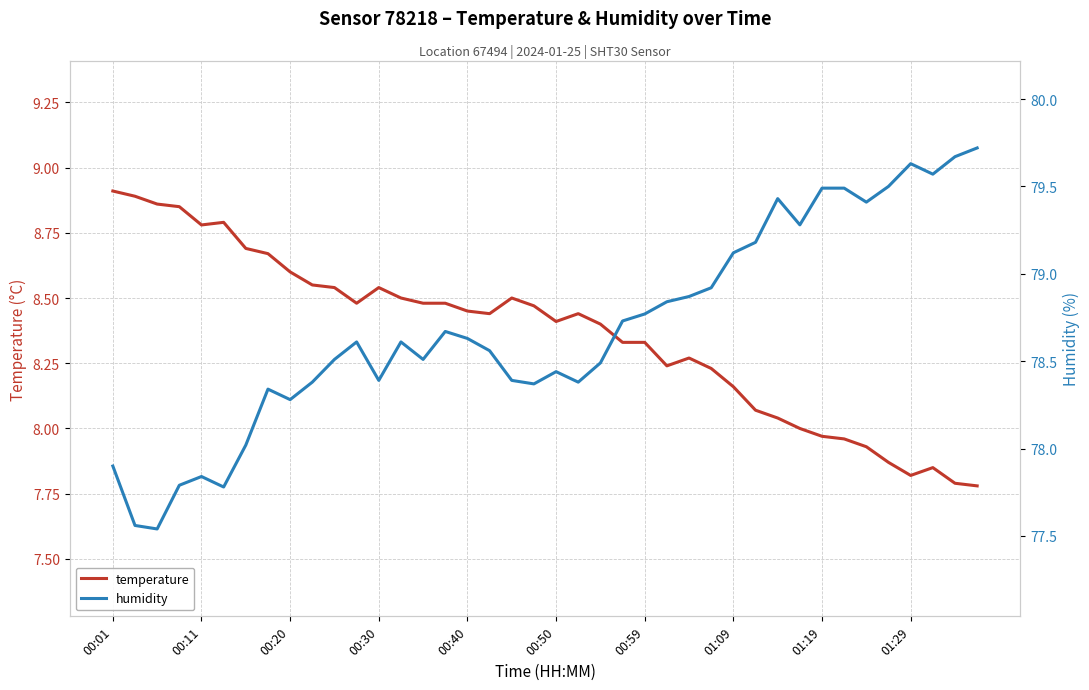

Between 17 and 27, which series saw the biggest shift?

humidity